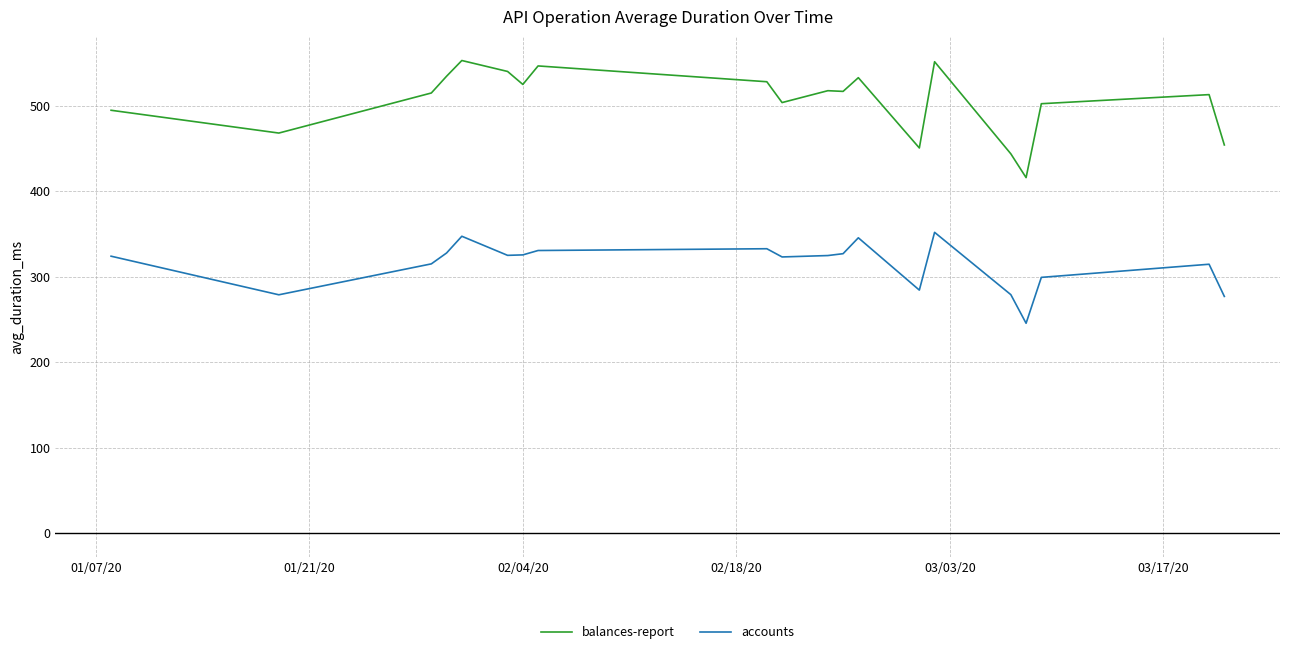

Which series has the largest range (max minus min)?

balances-report